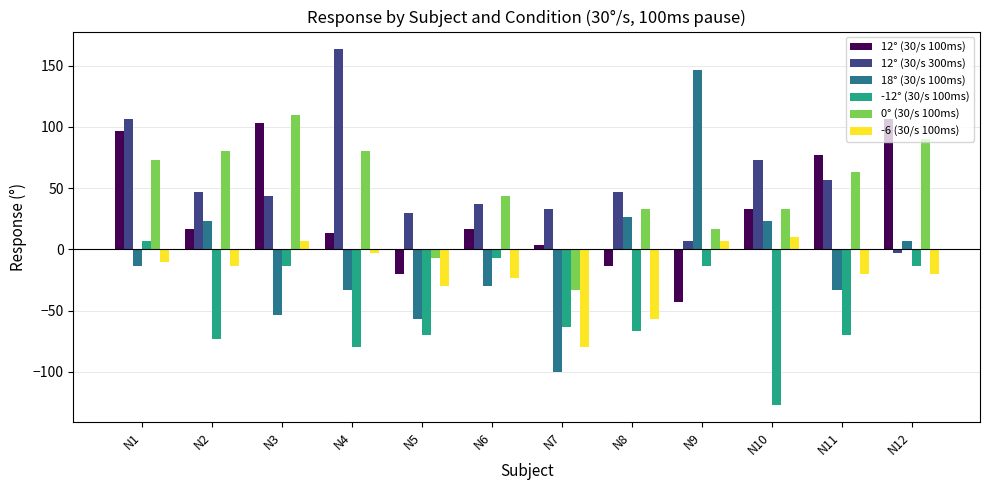

What is the spread (max minus min) of values at N7?

133.3